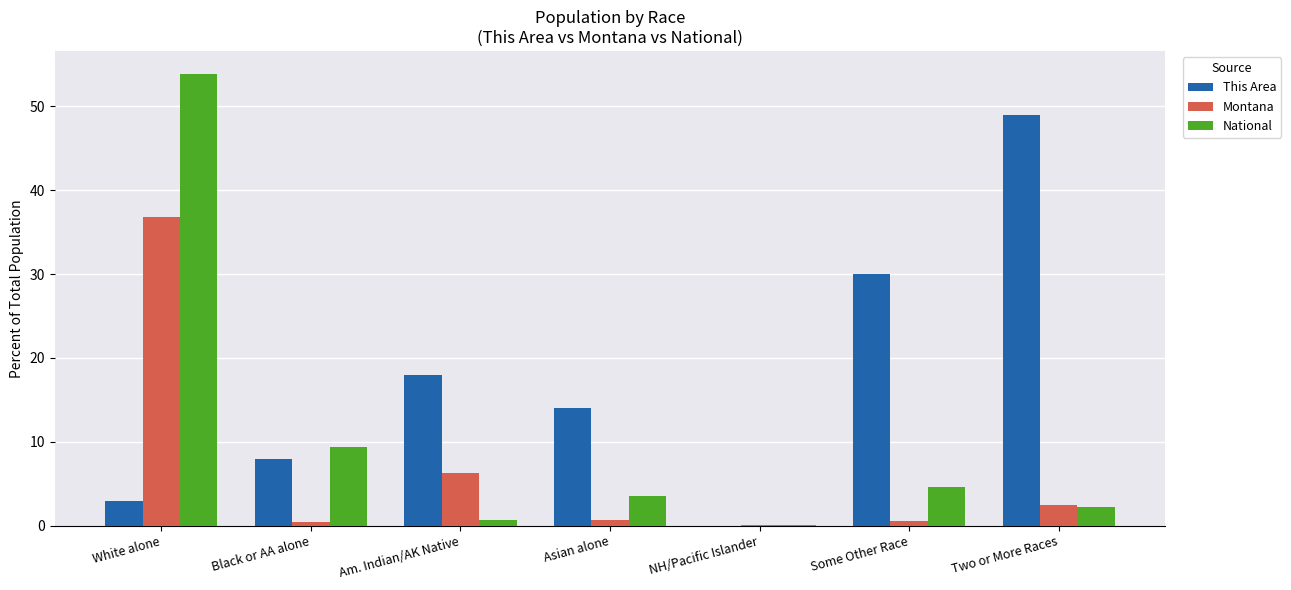

How many groups of bars are there?

7